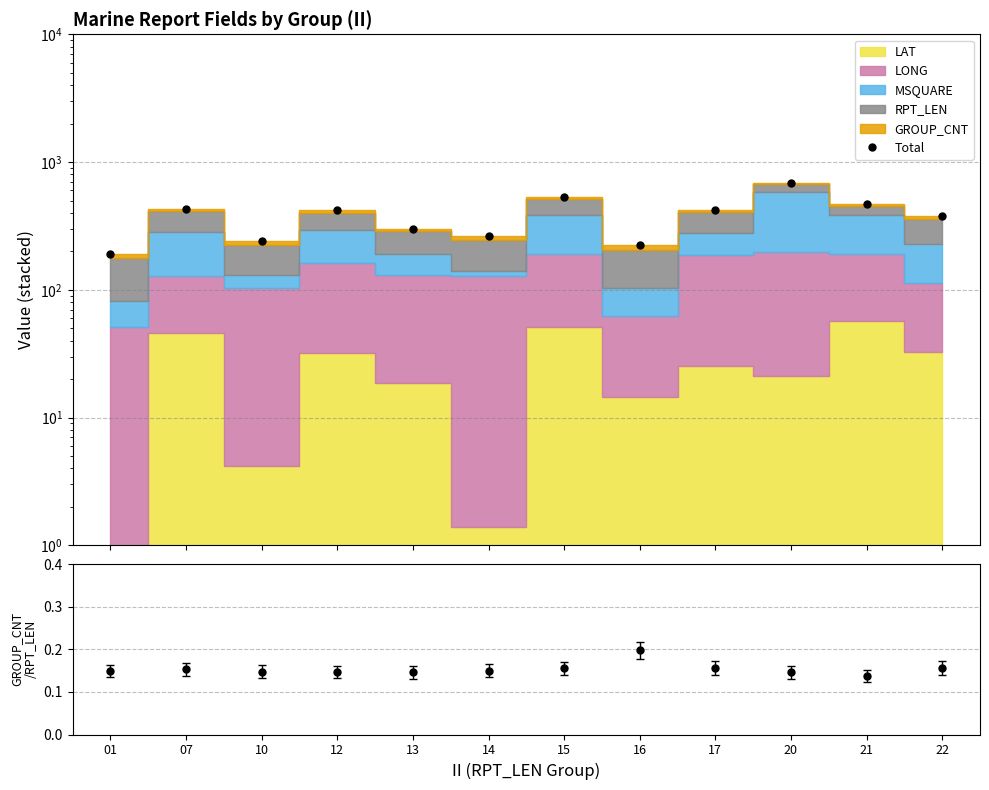

What is the average value?

380.2